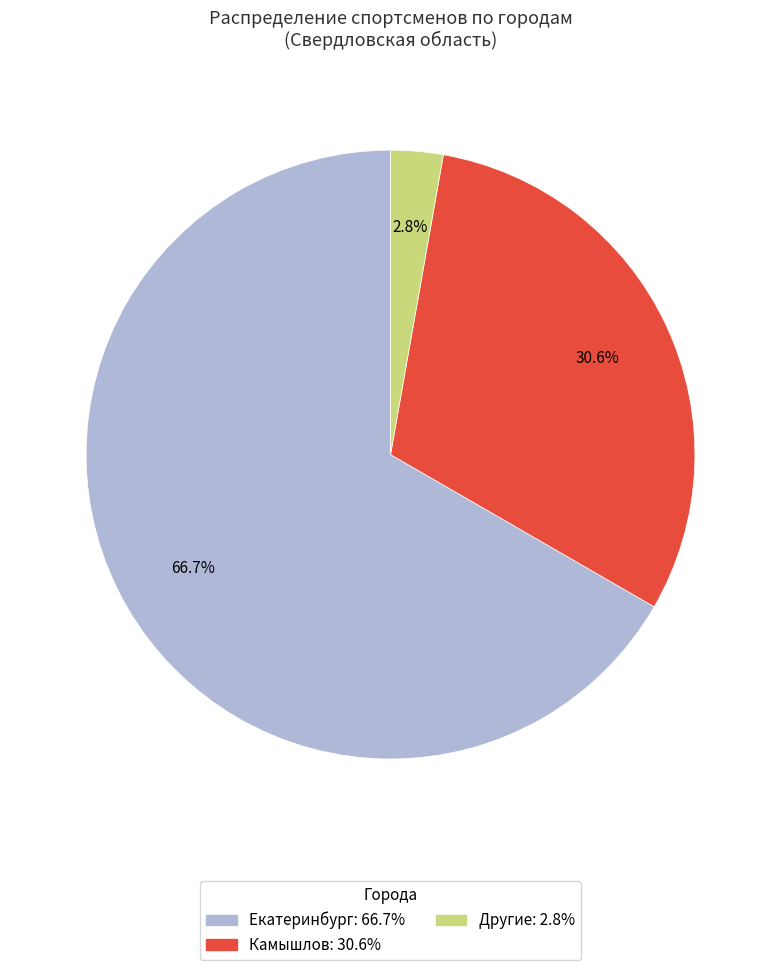

To the nearest percent, what is the average slice percentage?

33%